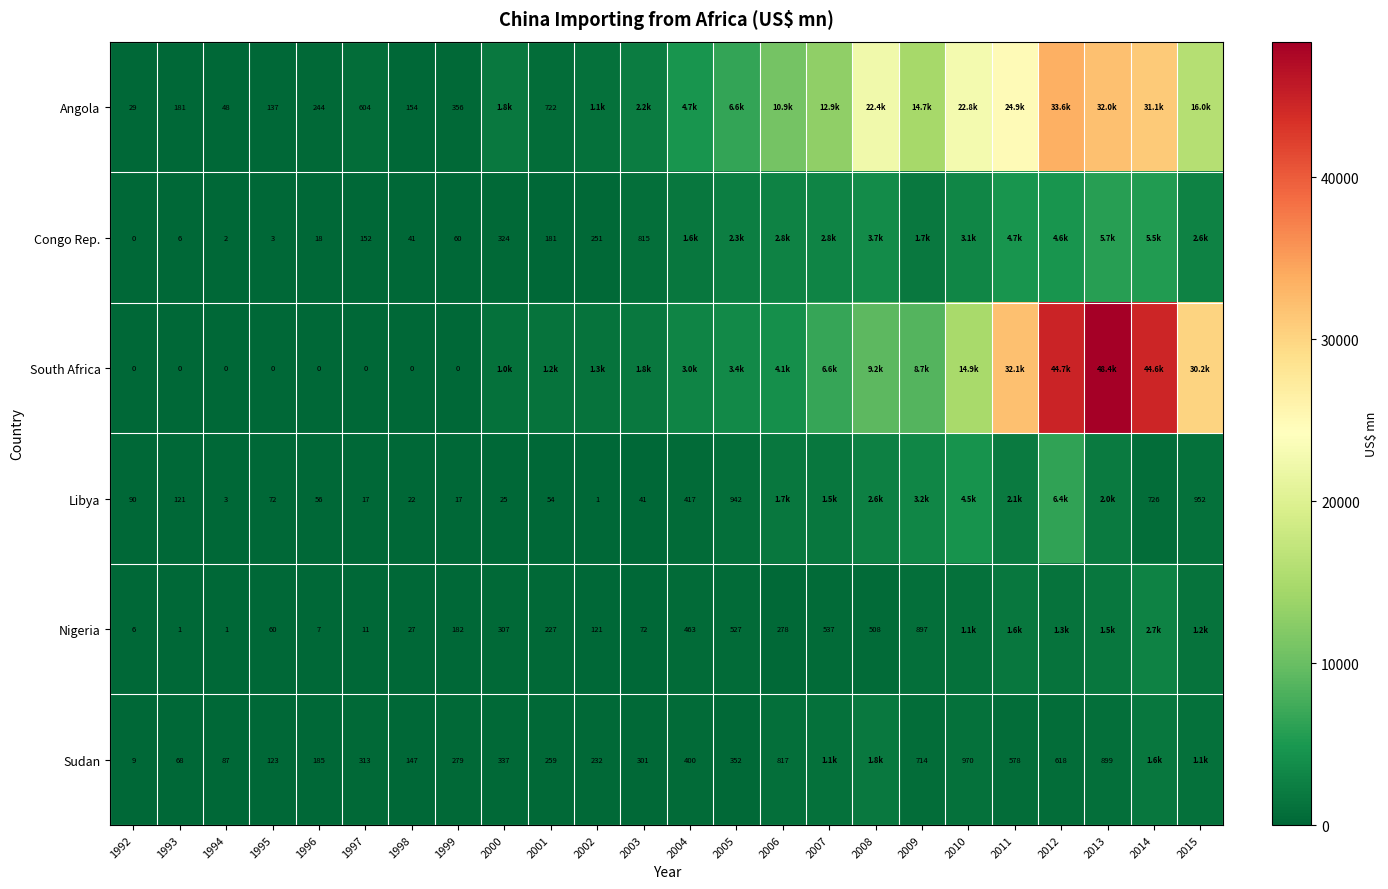

Is the value of South Africa at 1992 greater than the value of Congo Rep. at 2002?

No